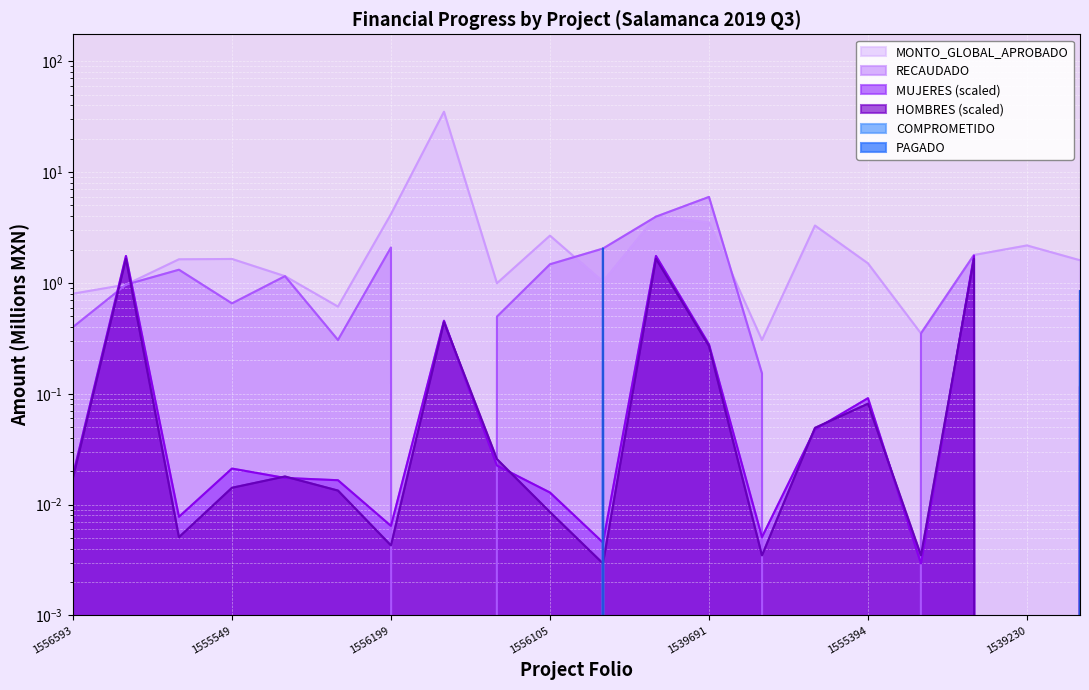

Where do HOMBRES and PAGADO first cross each other?

GUA190201556105 and GUA190201556325